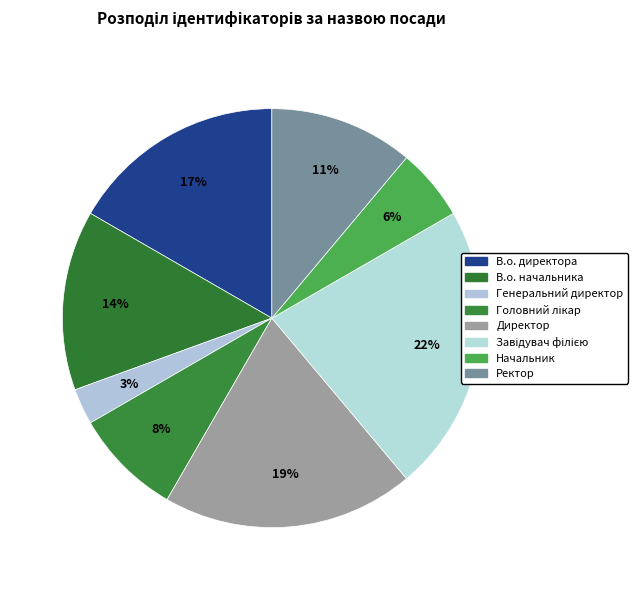

Which has a higher value, Директор or Головний лікар?

Директор